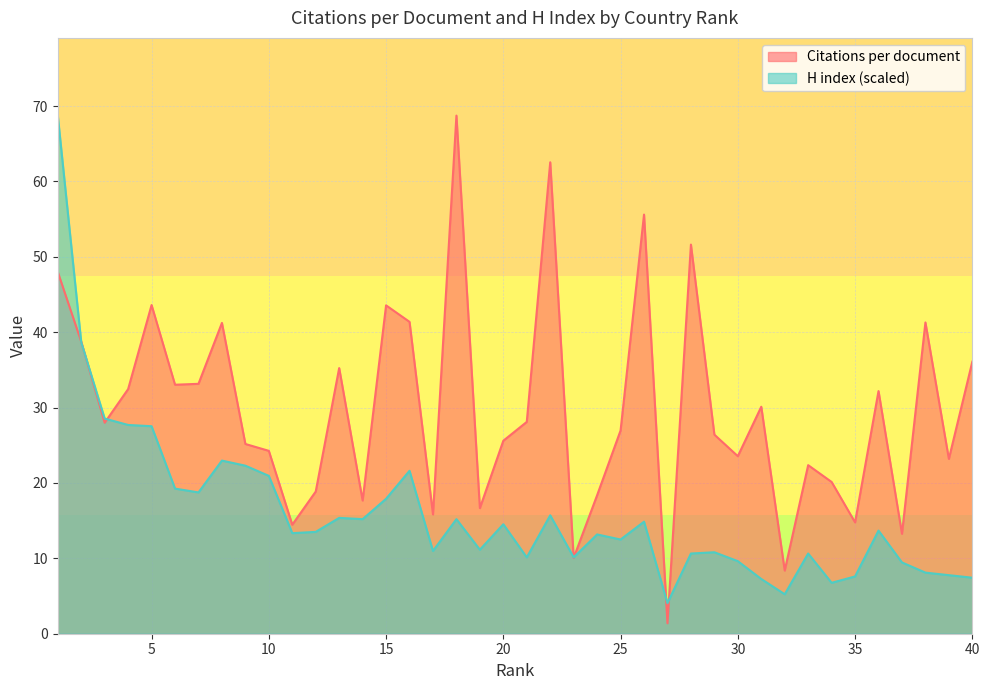

At which category does Citations per document reach its first local peak?

5